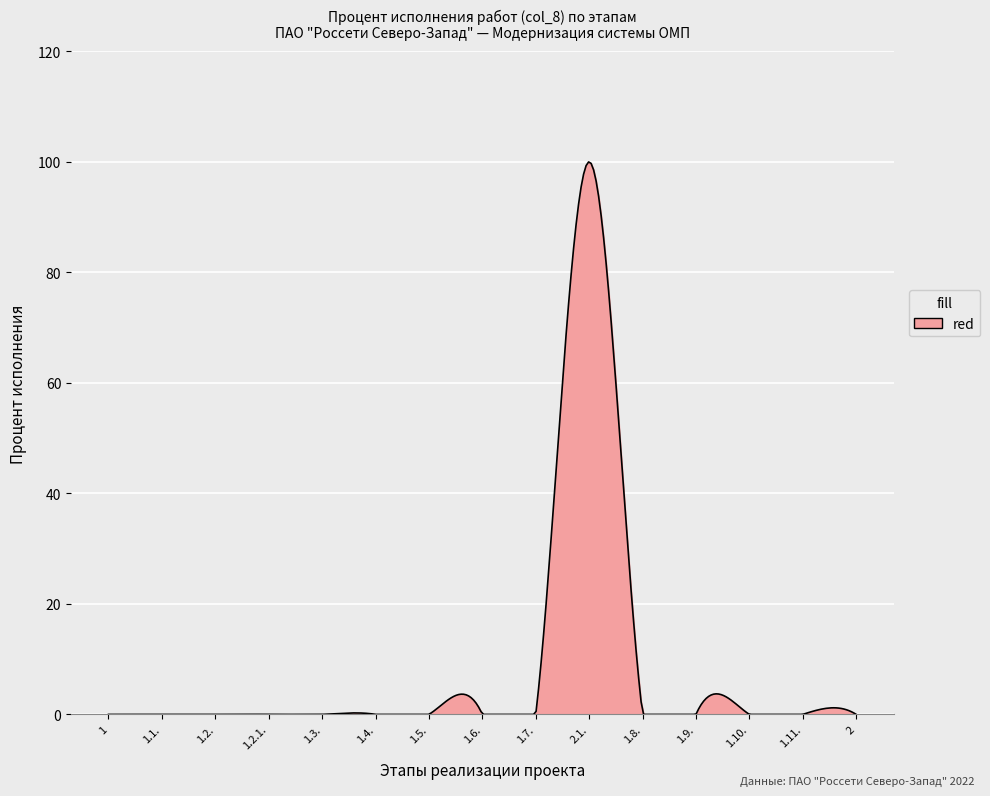

What is the difference between the maximum and minimum values?

100.0